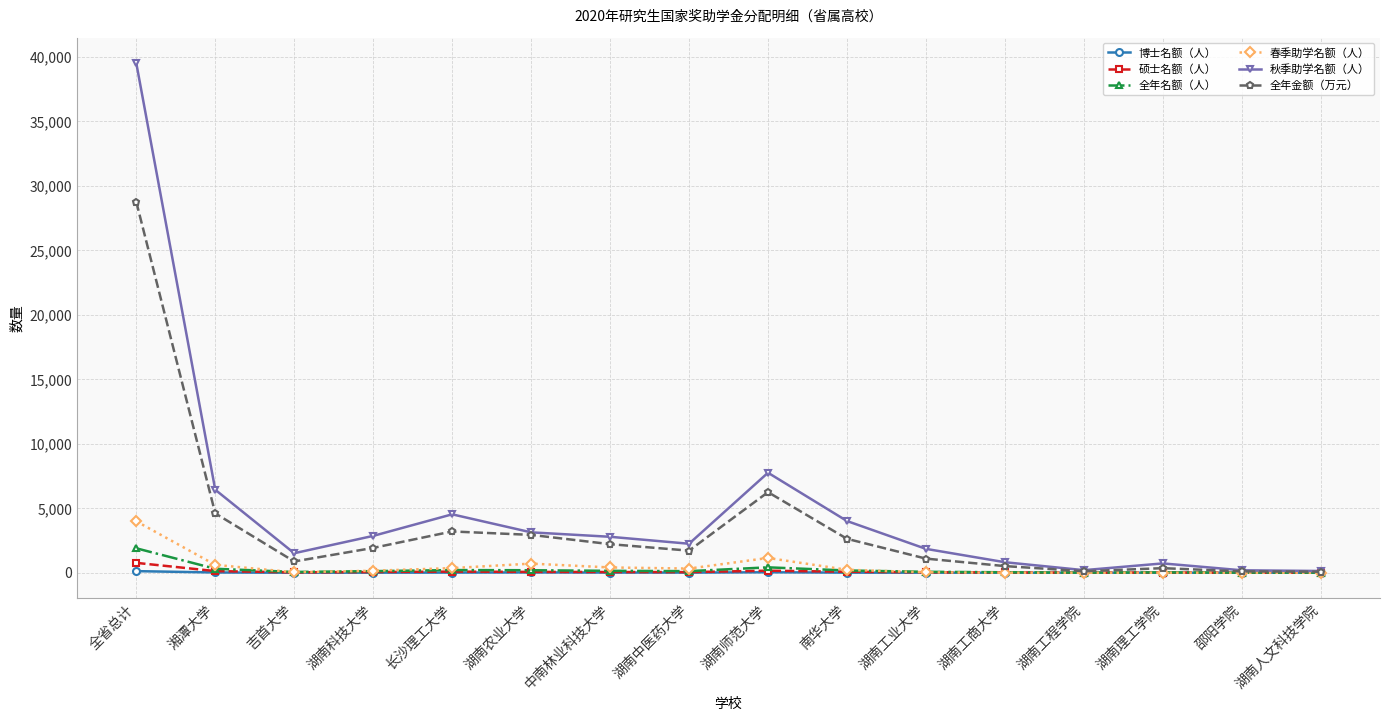

What are all the series names shown in the legend?

博士名额（人）, 硕士名额（人）, 全年名额（人）, 春季助学名额（人）, 秋季助学名额（人）, 全年金额（万元）